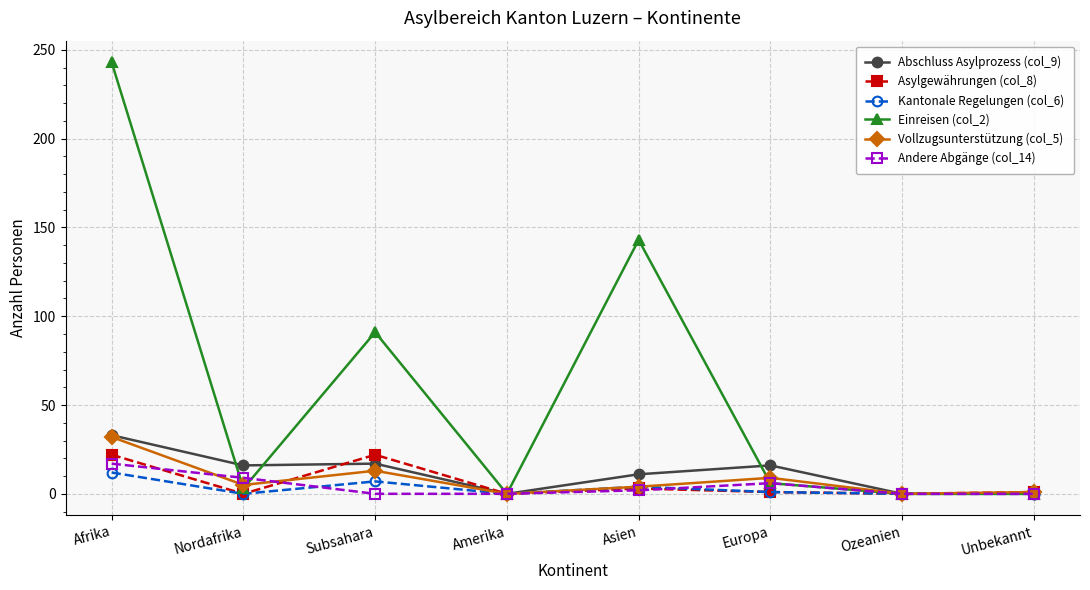

At which category is the sum across all series the highest?

Afrika